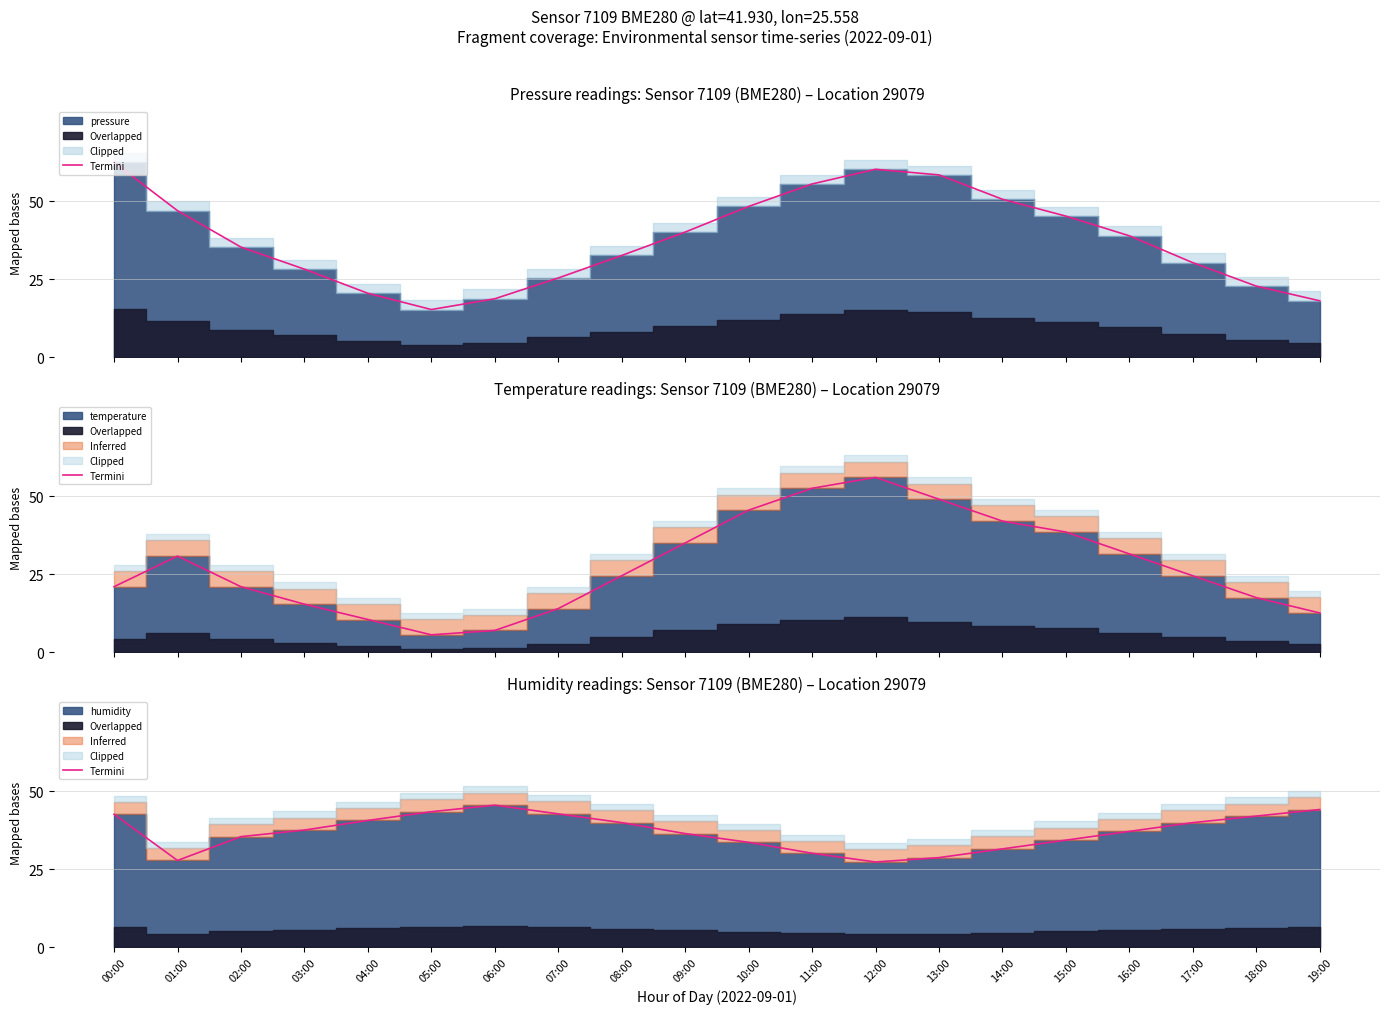

At which label is the value closest to 36?

09:00